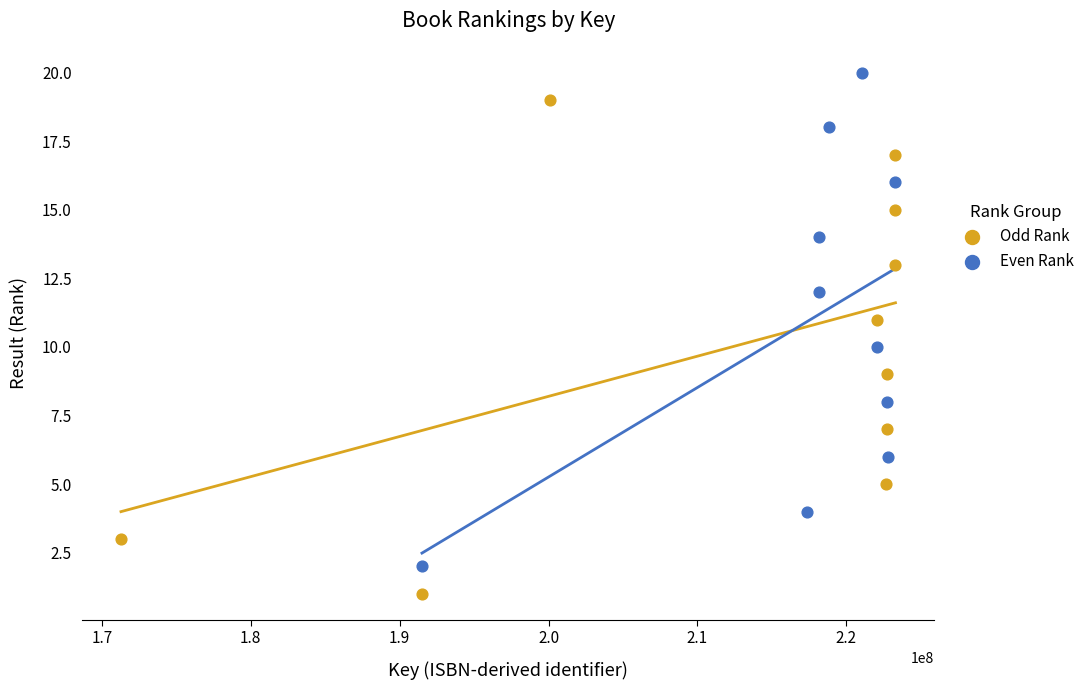

Which series contains the lowest Y value?

Odd Rank